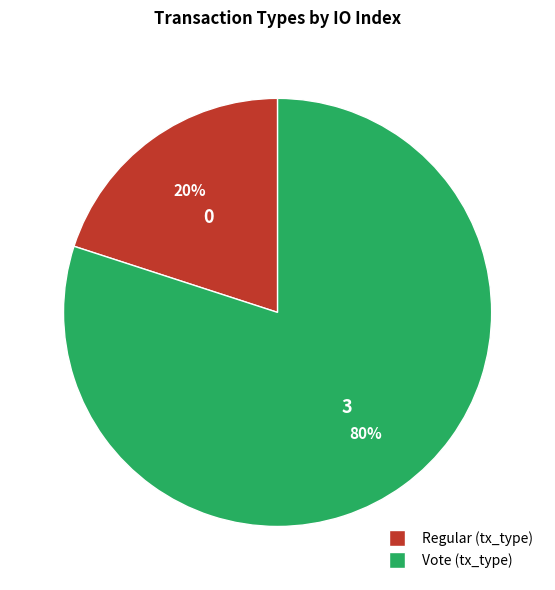

Approximately how many times larger is the value at Vote compared to Regular?

4.0